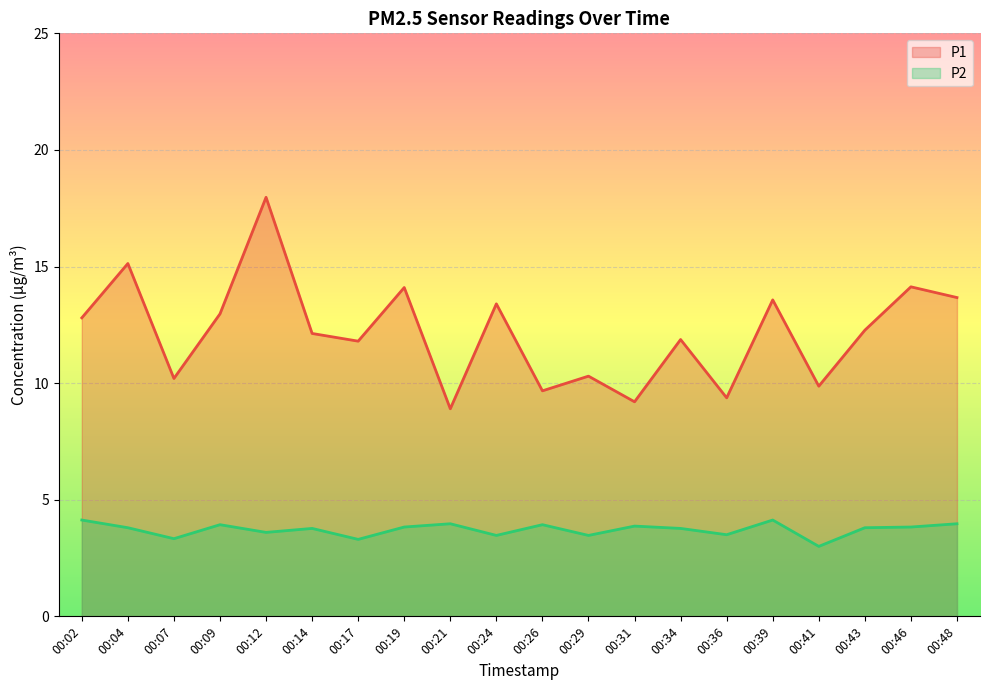

What is the difference between the highest and lowest values at 00:26?

5.7